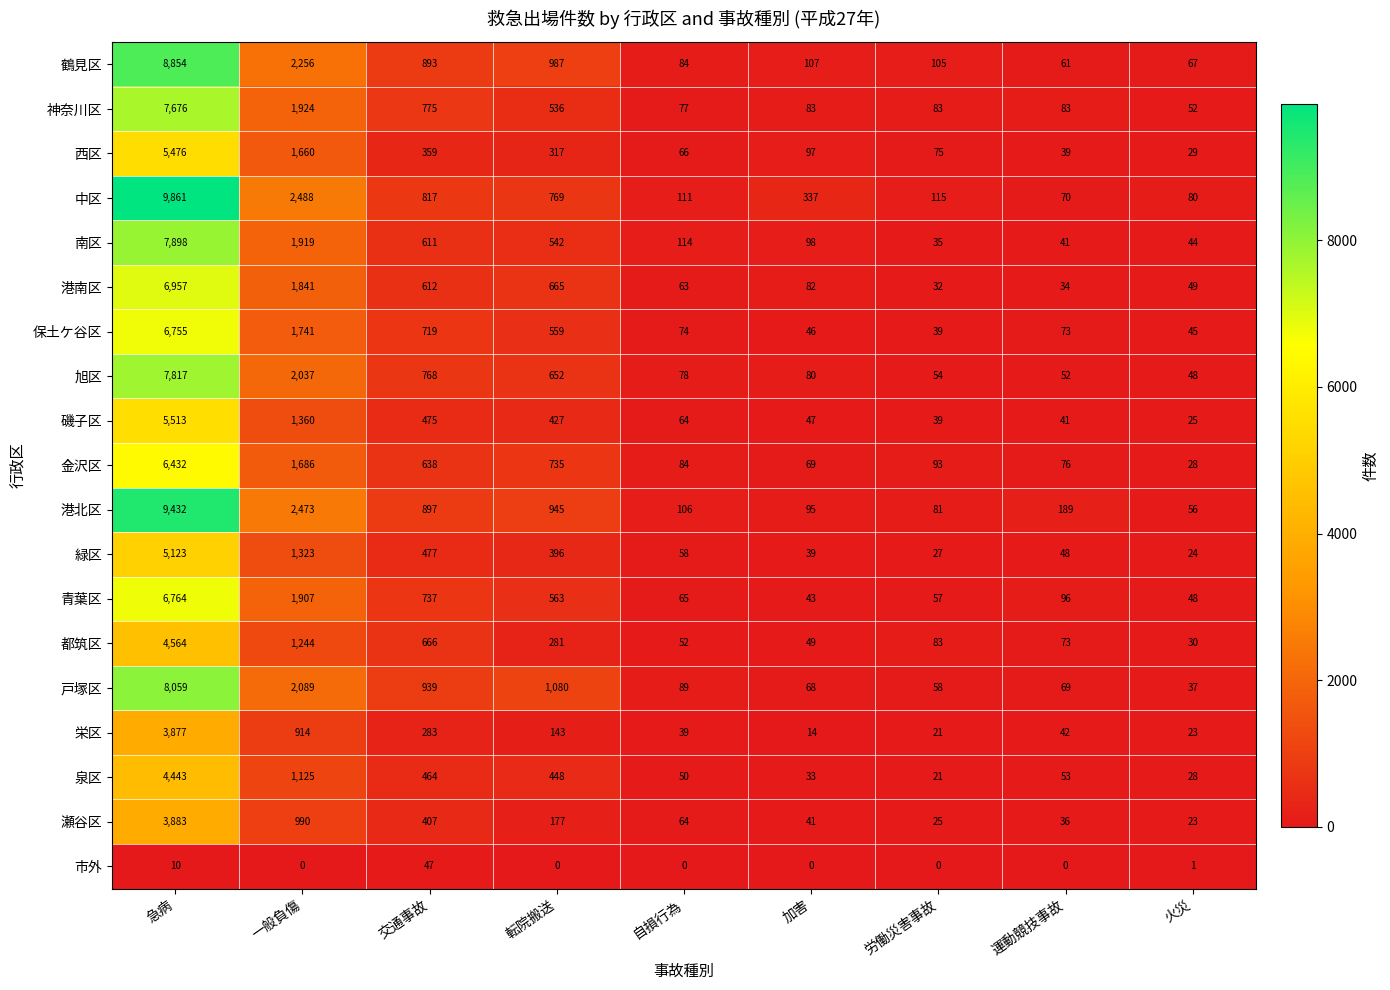

What is the spread (max minus min) of values at 転院搬送?

1080